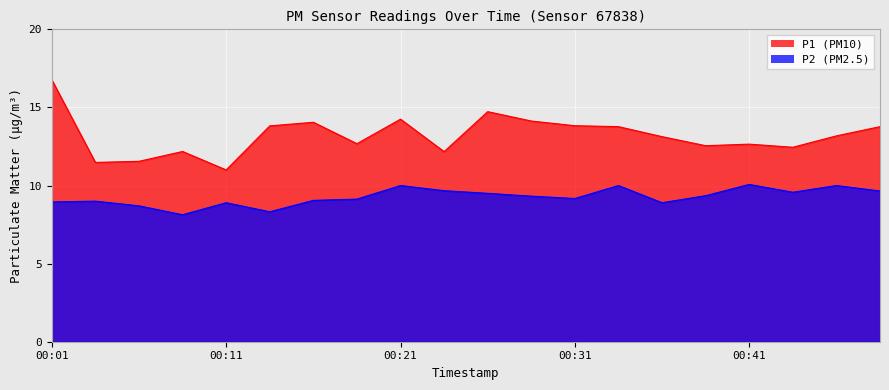

List the series in order of their peak value, lowest first.

P2, P1